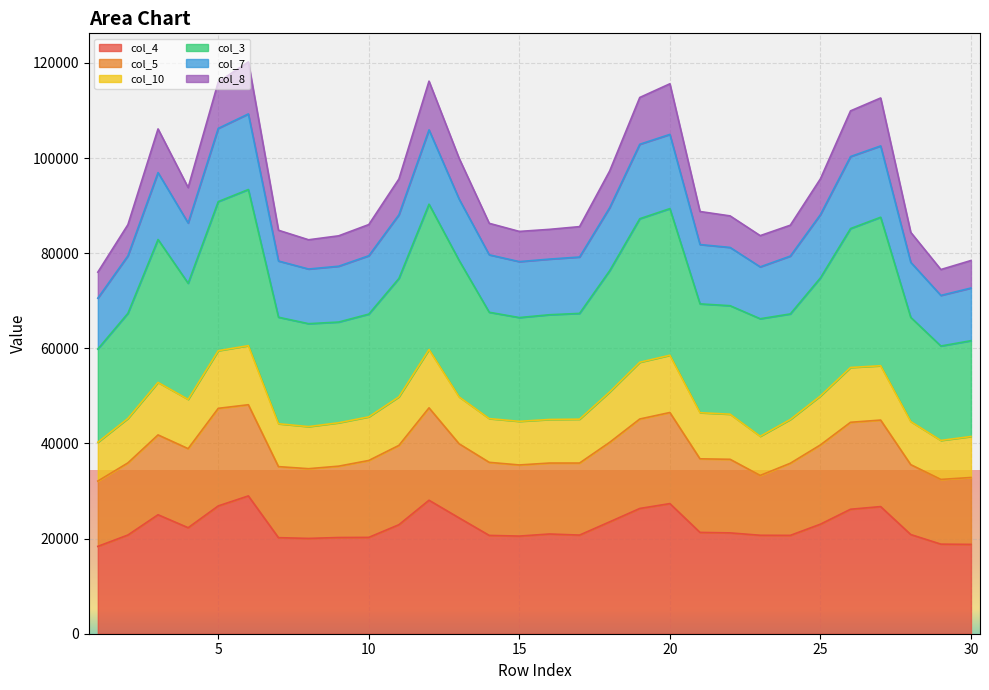

List the labels in order of col_8 value, smallest first.

1, 29, 30, 8, 9, 23, 28, 15, 7, 16, 17, 24, 2, 10, 14, 22, 21, 4, 11, 25, 18, 13, 3, 26, 27, 19, 20, 5, 12, 6